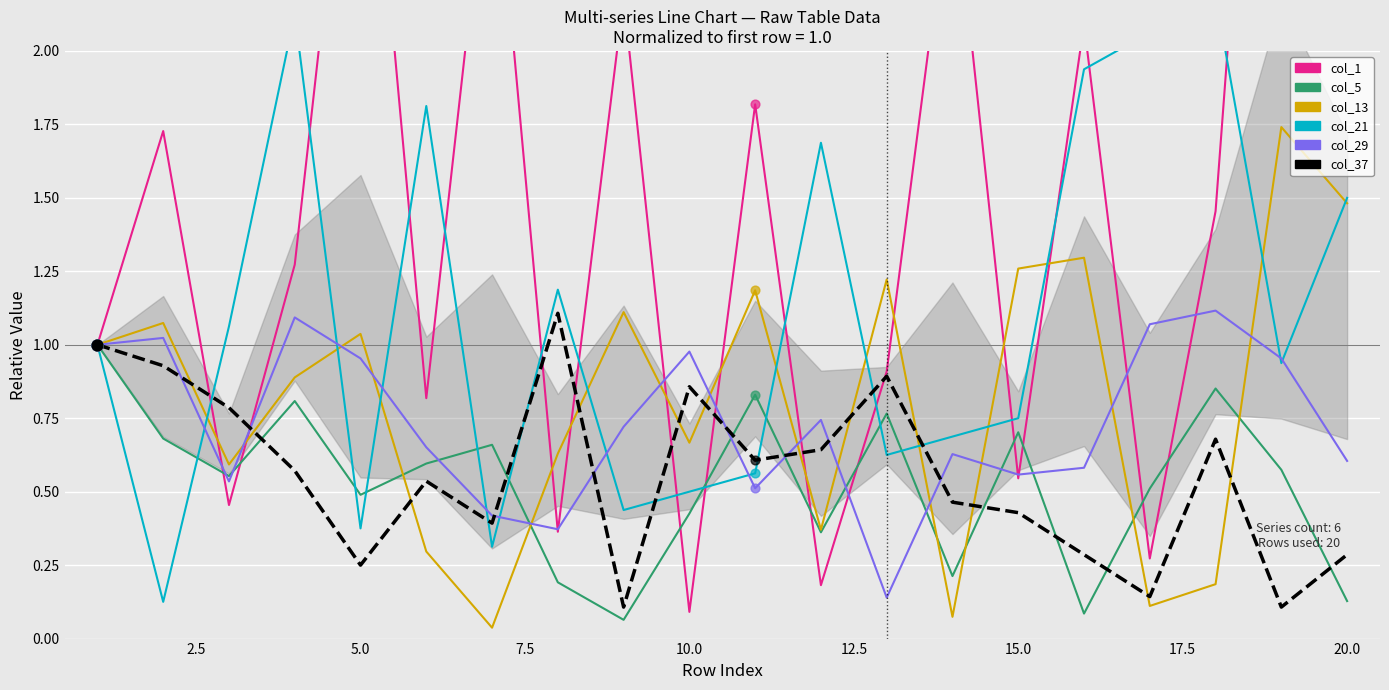

Which series reaches the minimum Y coordinate?

col_13